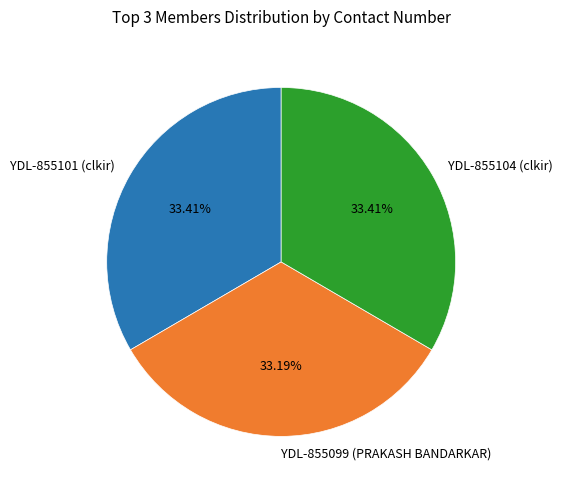

What percentage is the YDL-855101 (clkir) slice, to the nearest percent?

33%